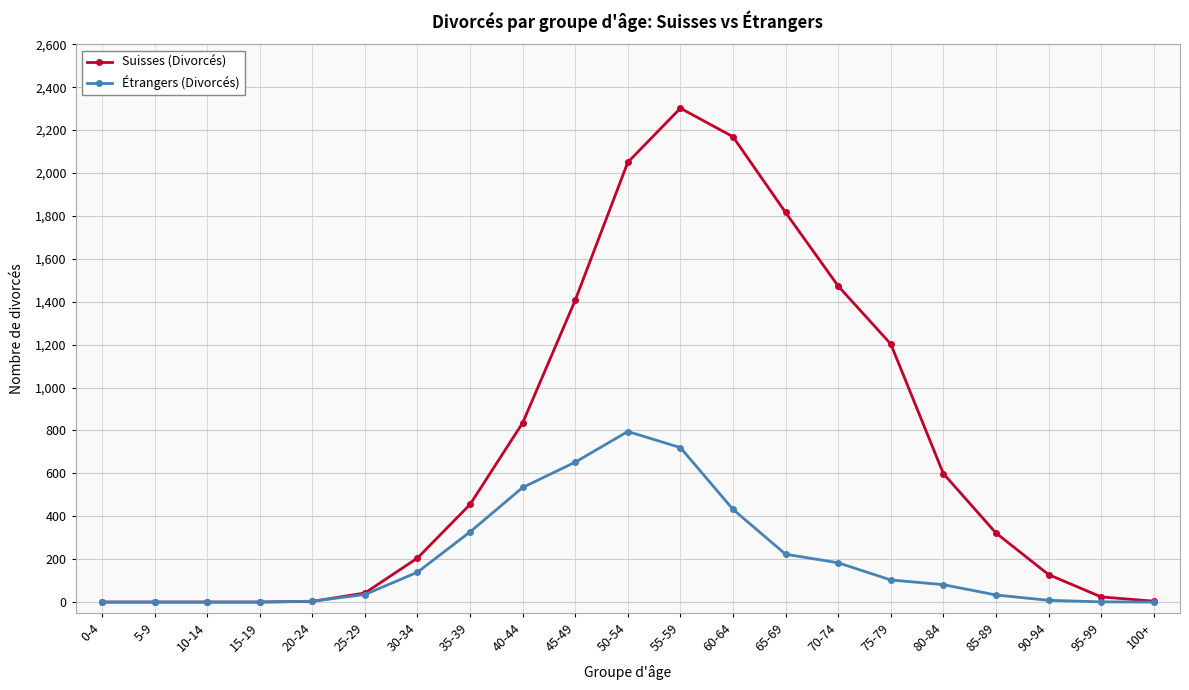

At which label is Étrangers (Divorcés) closest to 397?

60-64